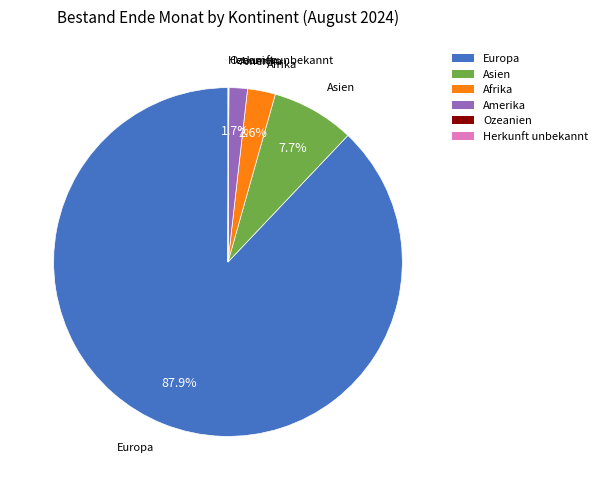

Do Europa and Amerika together represent more than half of the pie?

Yes